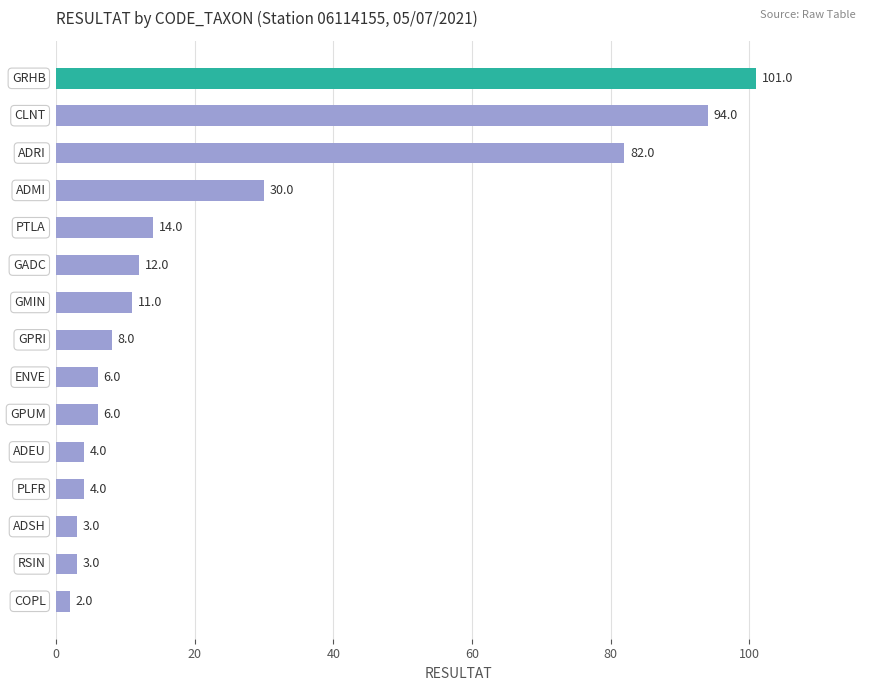

What is the greatest value displayed?

101